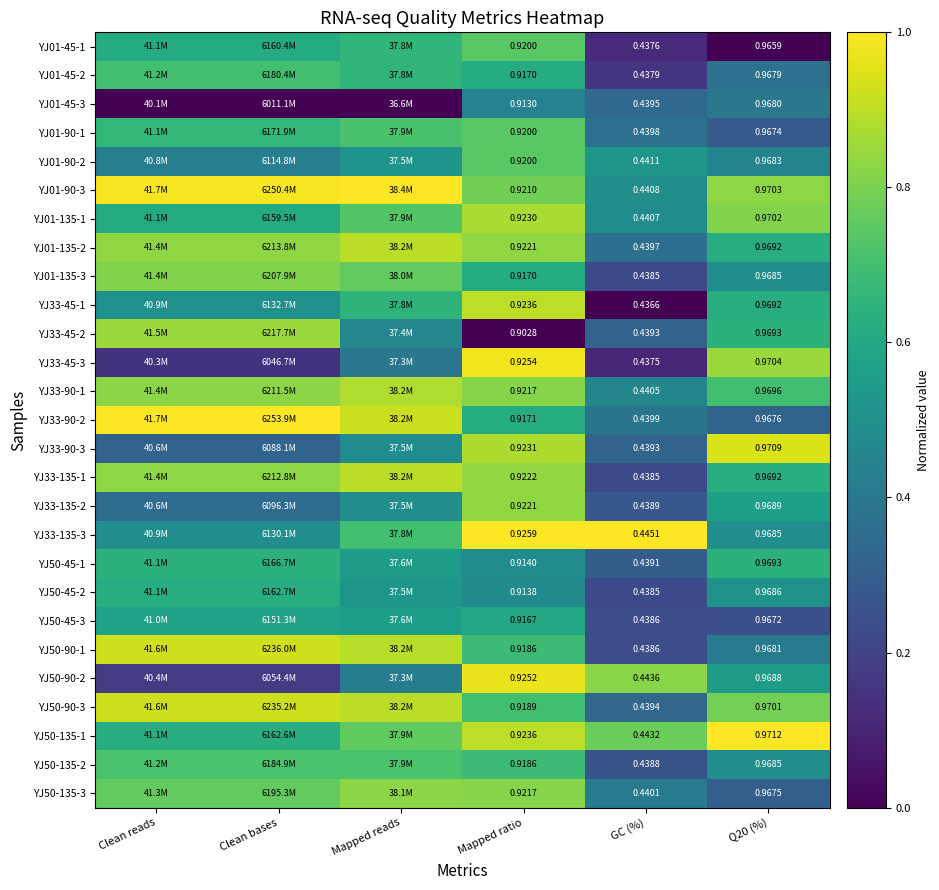

What is the total value across all series at Q20 (%)?

15.0